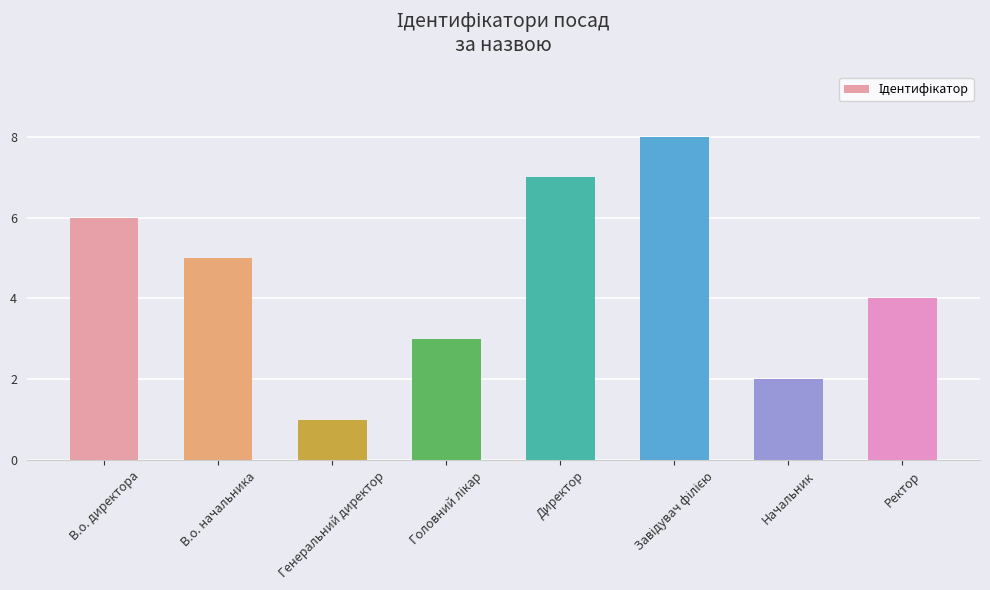

Between В.о. начальника and Генеральний директор, which is larger?

В.о. начальника